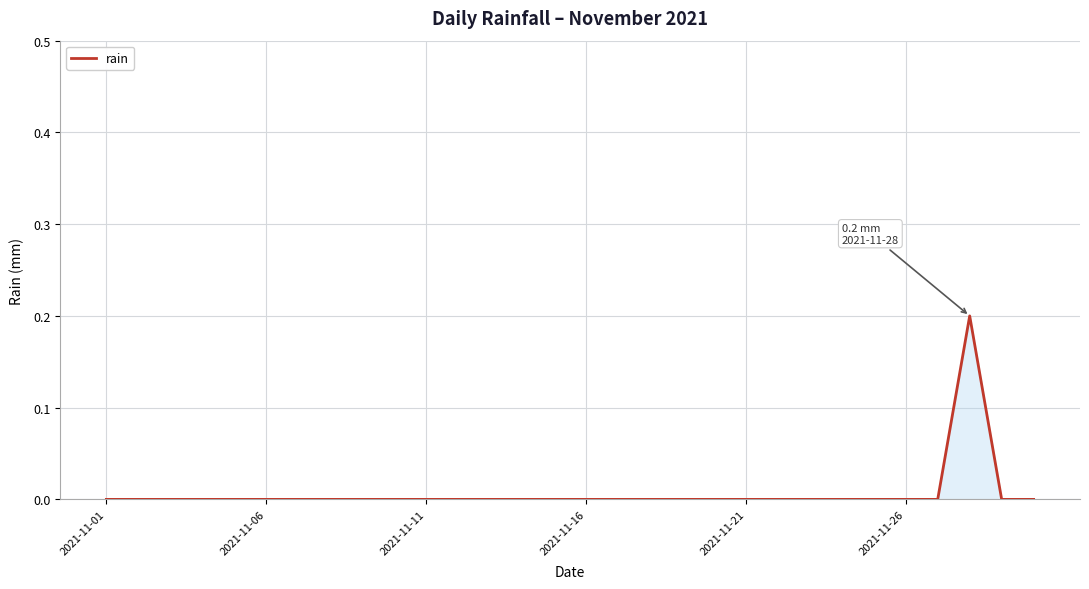

Reading right to left, list all the values displayed in this chart.

0.0	0.0	0.2	0.0	0.0	0.0	0.0	0.0	0.0	0.0	0.0	0.0	0.0	0.0	0.0	0.0	0.0	0.0	0.0	0.0	0.0	0.0	0.0	0.0	0.0	0.0	0.0	0.0	0.0	0.0